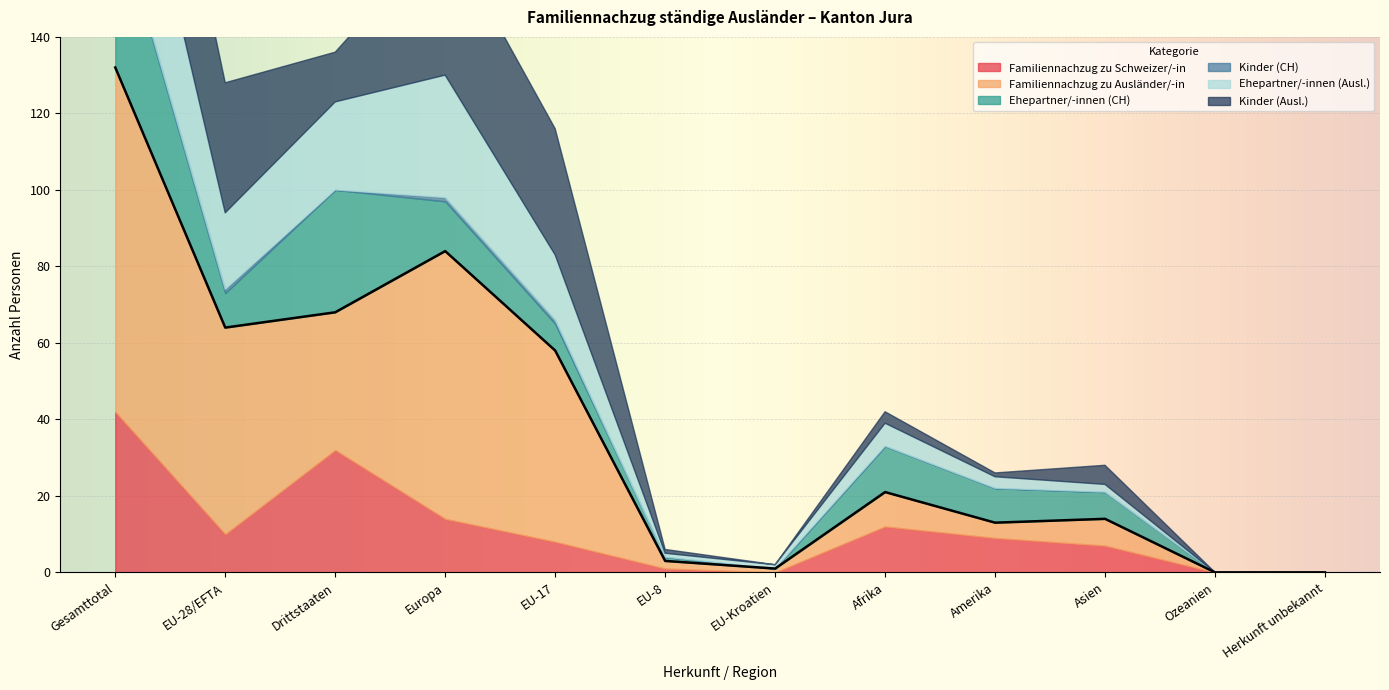

What is the label of the 8th point from the left?

Afrika